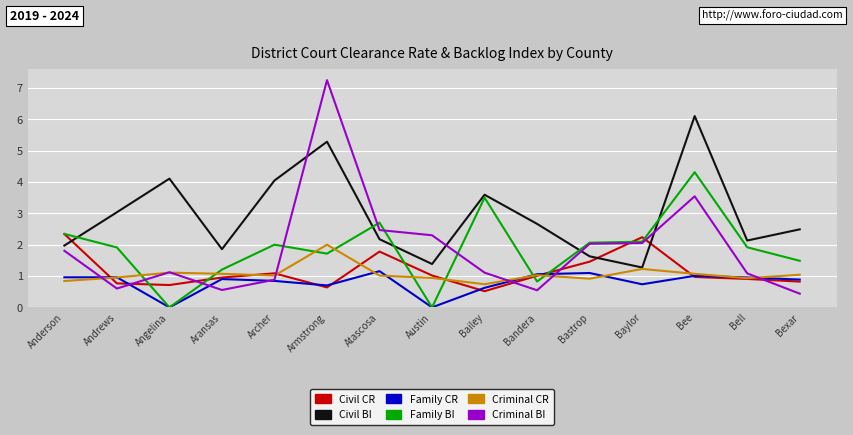

What is the sum of the Family CR values at Austin and Bastrop?

1.1